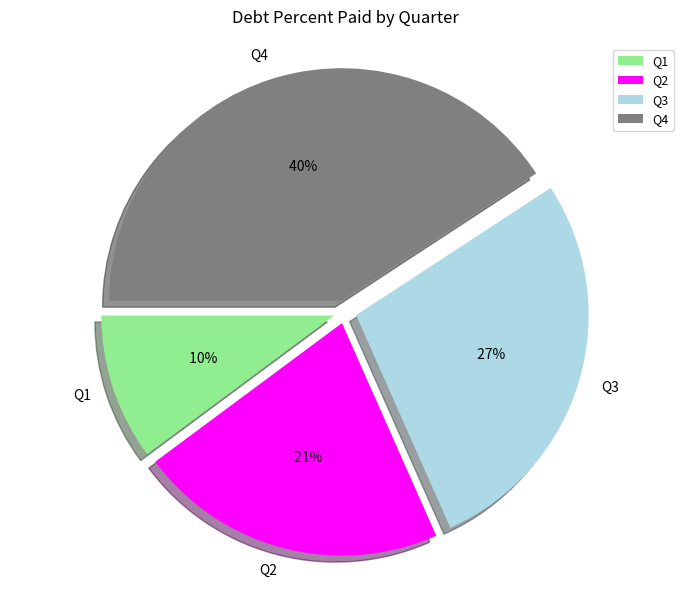

Is Q1 the majority of the pie?

No